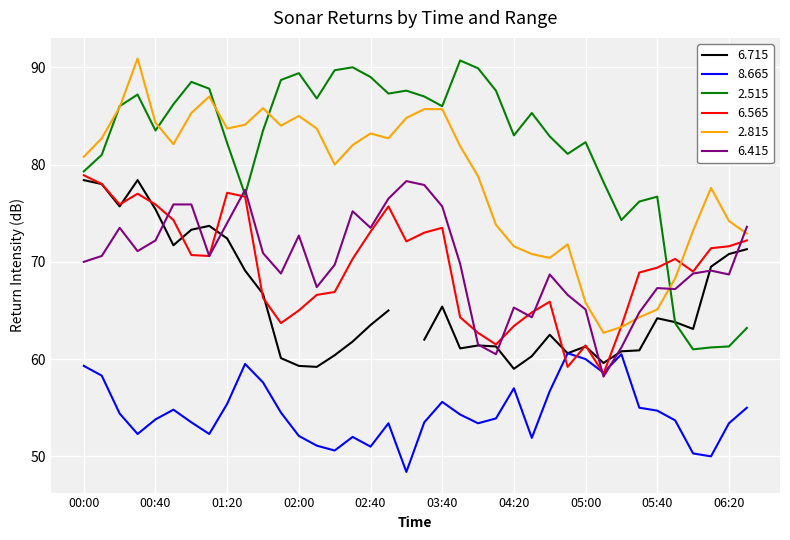

What is the difference between the highest and lowest values at 2001/11/13 03:10?

33.5